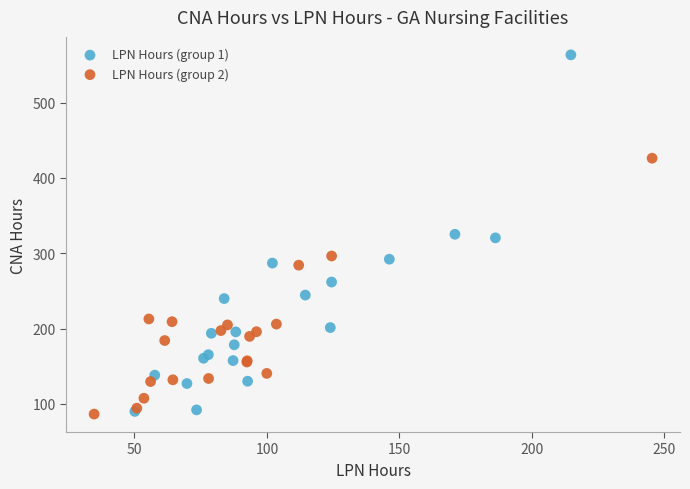

Which series has the widest spread of Y values?

LPN Hours (group 1)